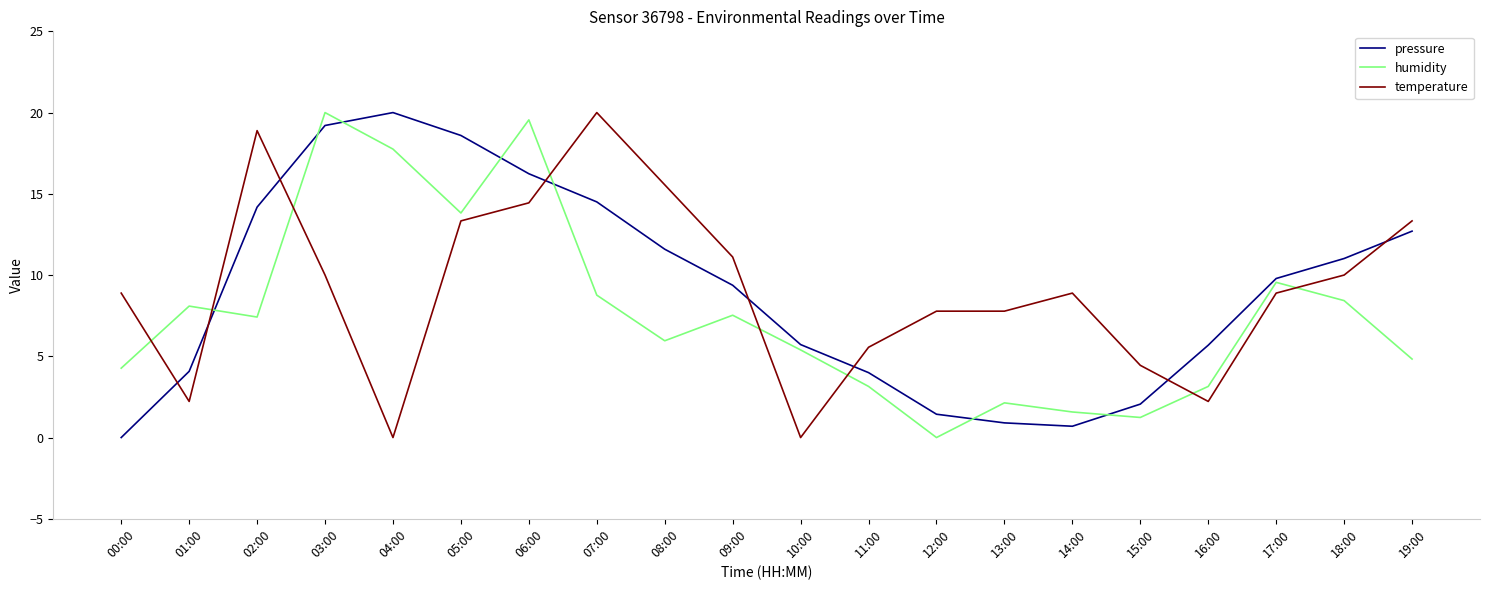

Is it true that humidity equals 7.4 at 02:00?

True